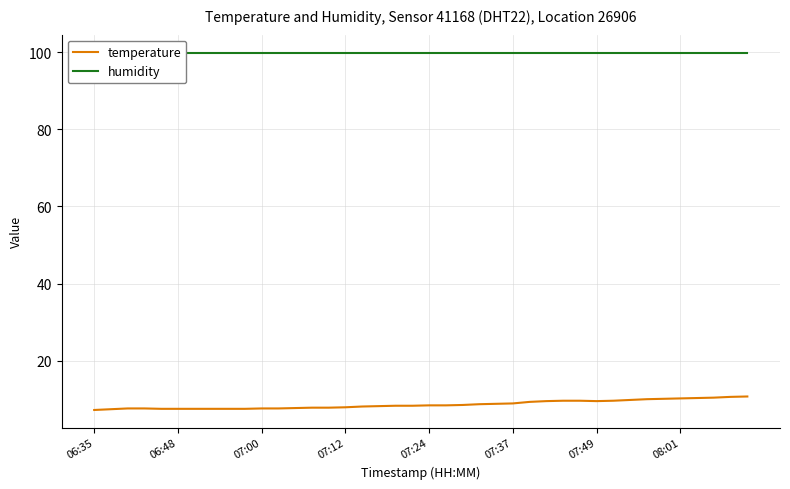

True or false: temperature and humidity cross at least once.

False